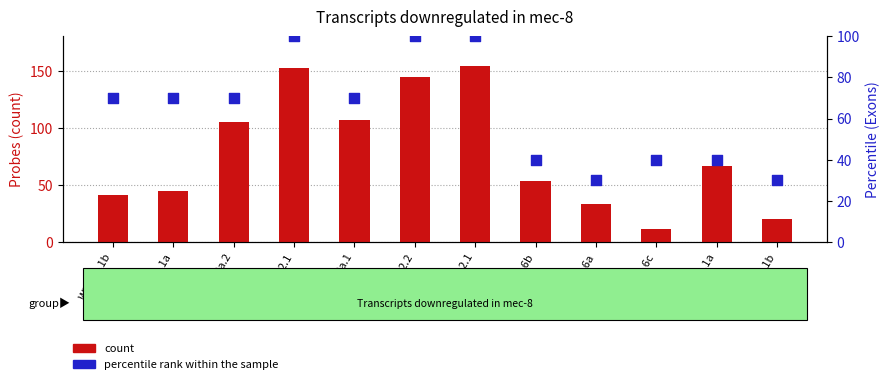

At which category is the sum across all series the highest?

T25G3.2.1